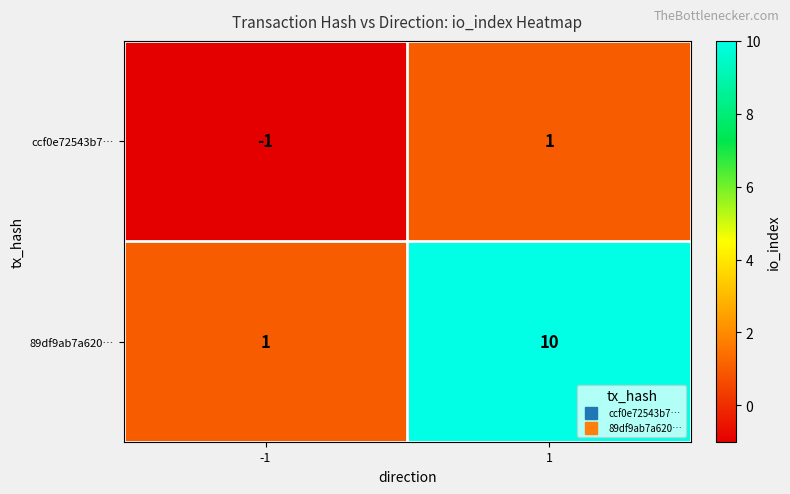

Which series has the largest total across all categories?

89df9ab7a620…